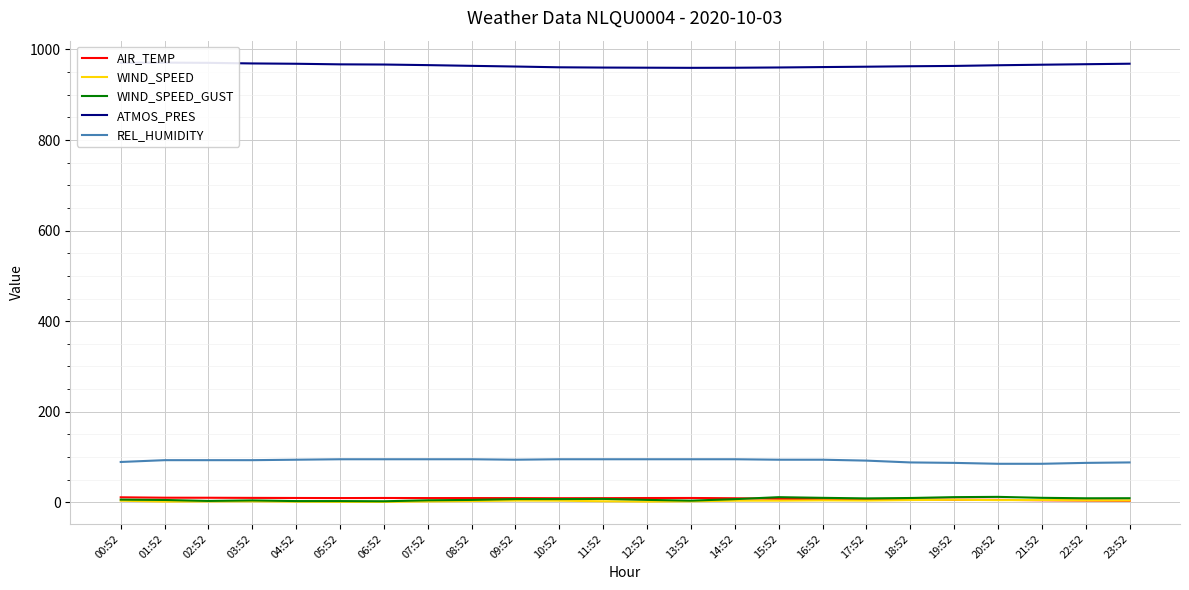

The value of ATMOS_PRES at 03:52 is 1453.0. True or false?

False